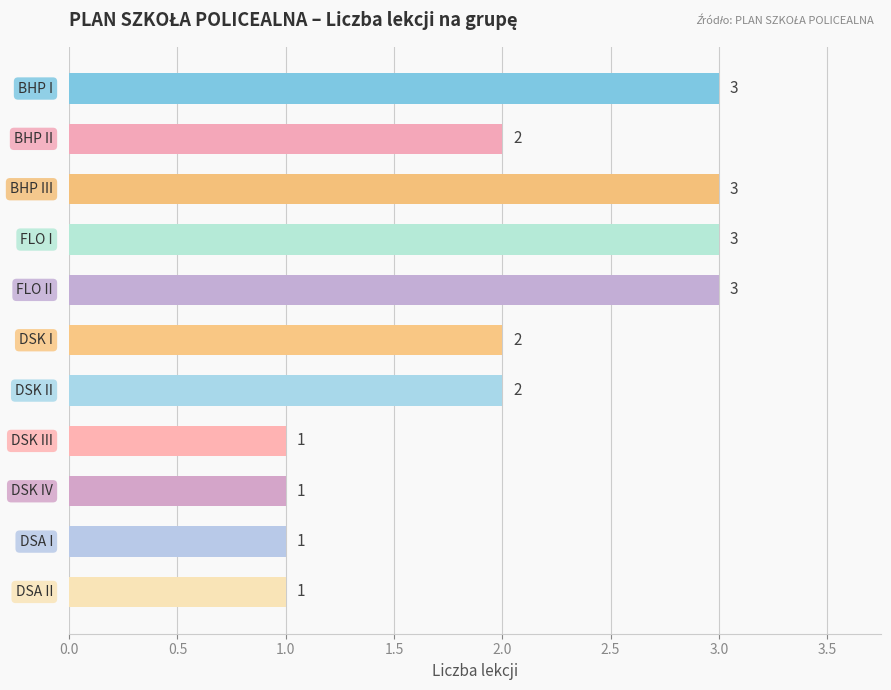

What is the sum of all values?

22